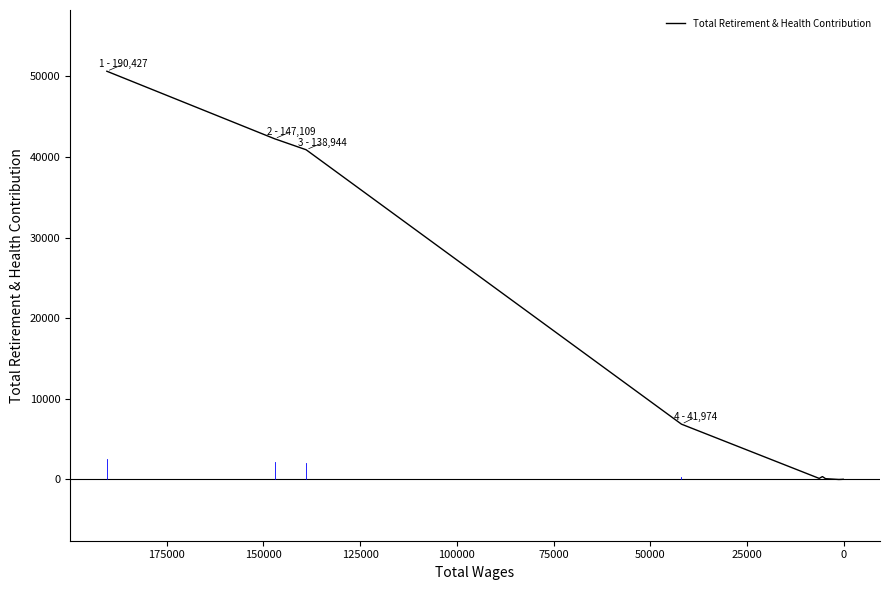

What is the value of the 6th point from the left?

360